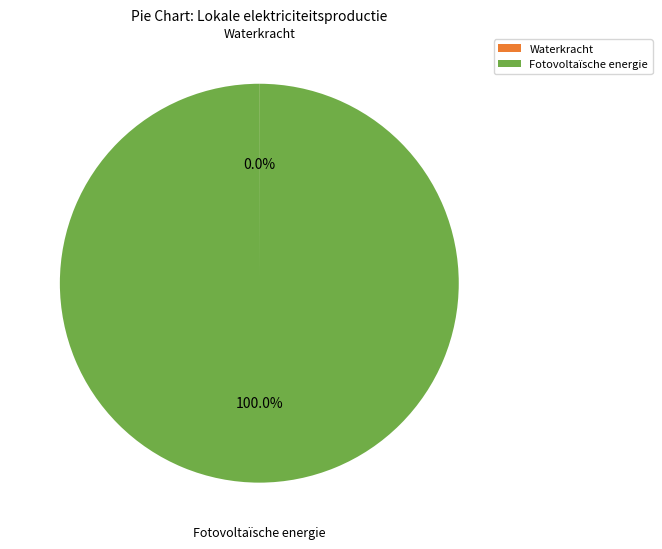

Which slice represents more than half of the pie?

Fotovoltaïsche energie